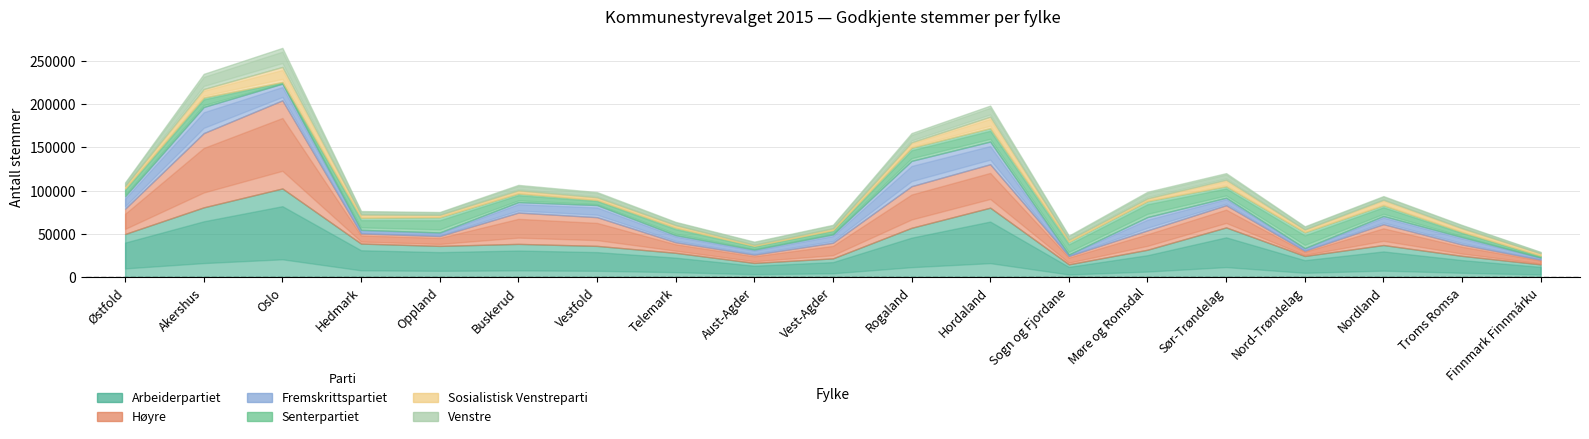

What is the greatest value displayed?

102431